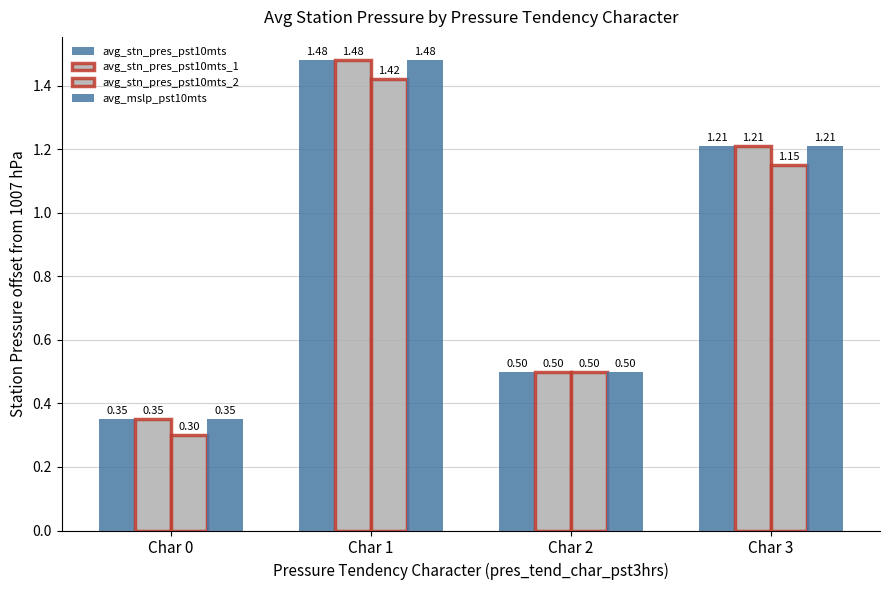

How many groups of bars are there?

4